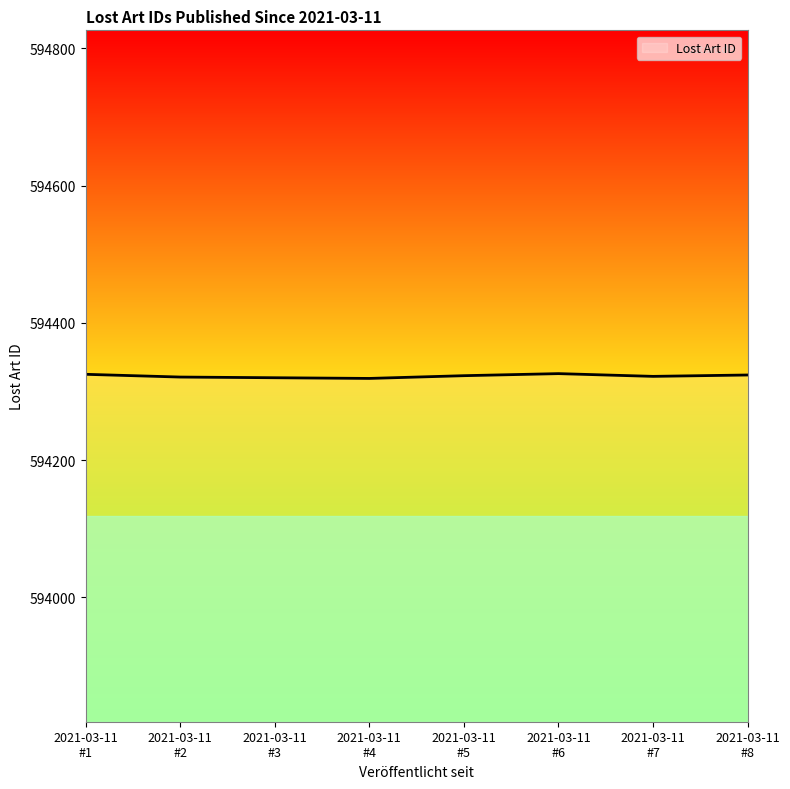

What is the smallest value displayed?

594319